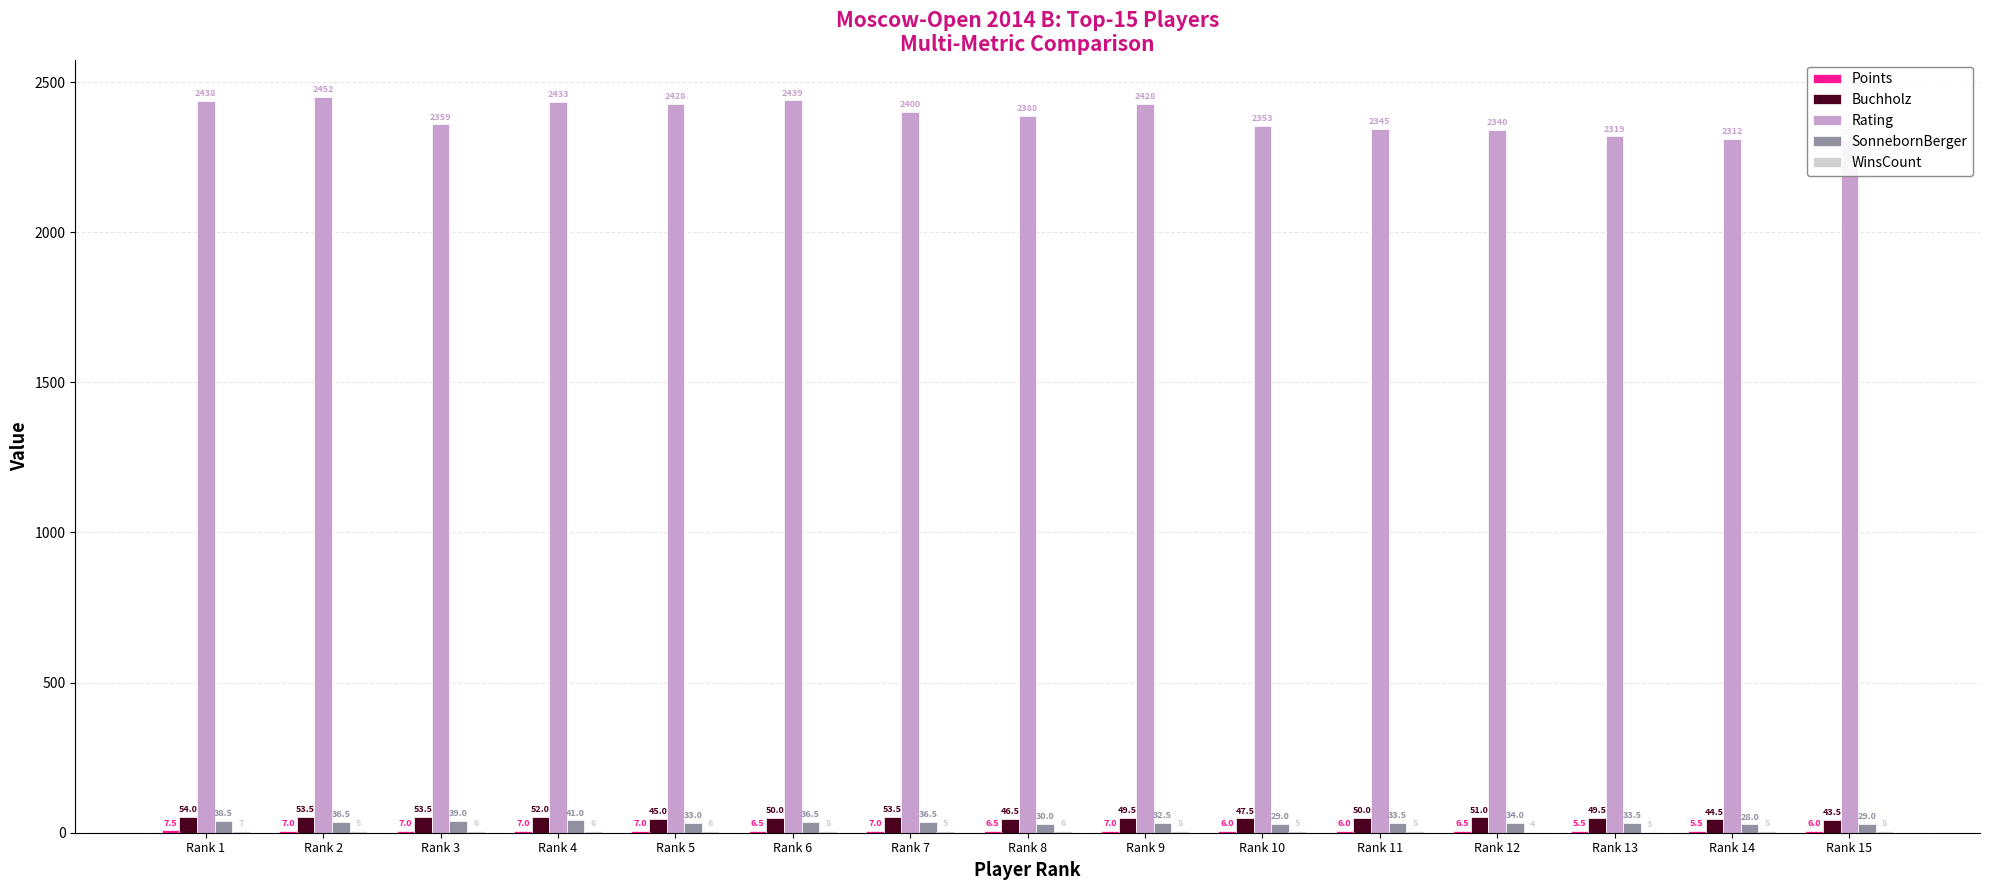

Is it true that Rating equals 2312.0 at Rank 14?

True